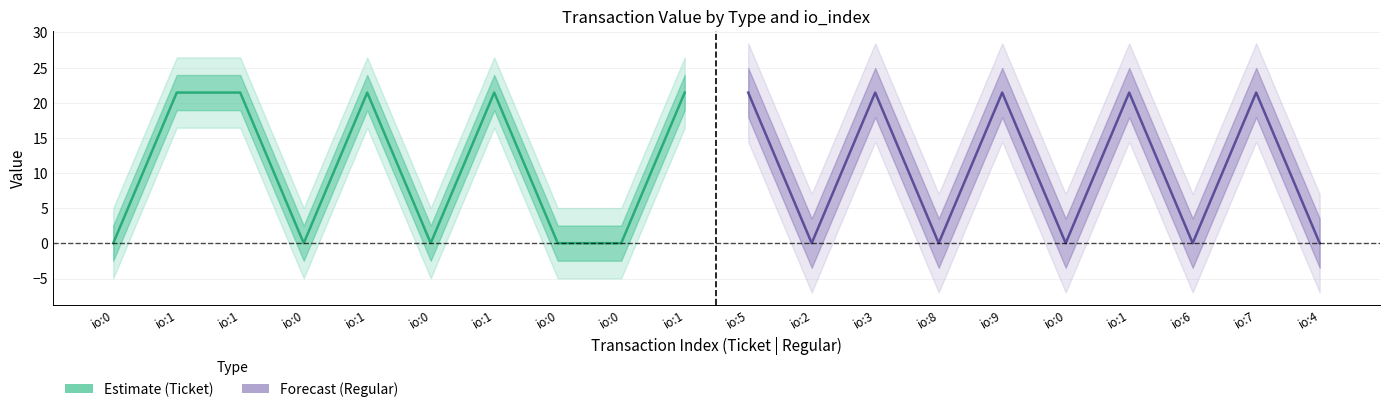

Reading left to right, list all the values displayed in this chart.

Ticket_value: 0.0	21.4	21.4	0.0	21.4	0.0	21.4	0.0	0.0	21.4
Regular_value: 21.4	0.0	21.4	0.0	21.4	0.0	21.4	0.0	21.4	0.0